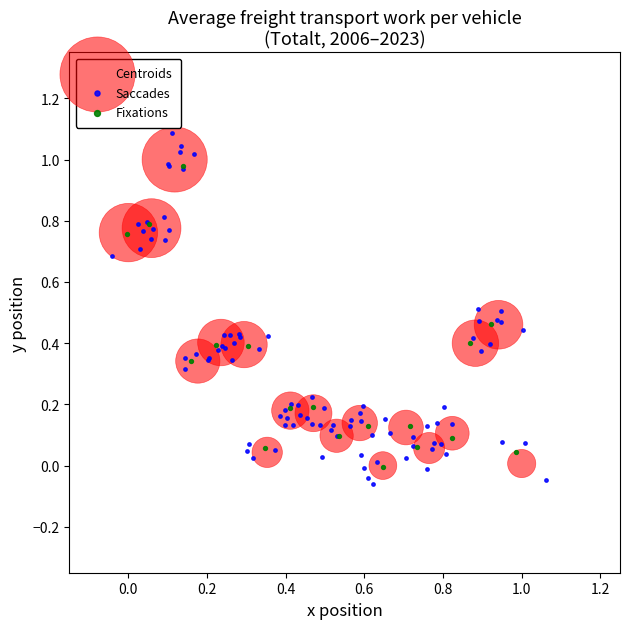

Which series has the widest spread of Y values?

Saccades